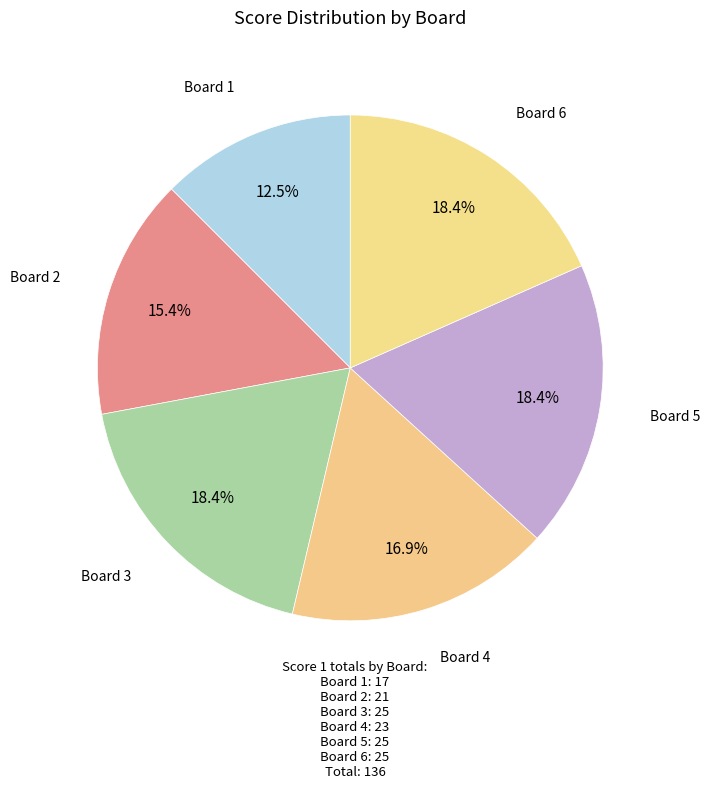

Approximately how many times larger is the value at Board 1 compared to Board 4?

0.7